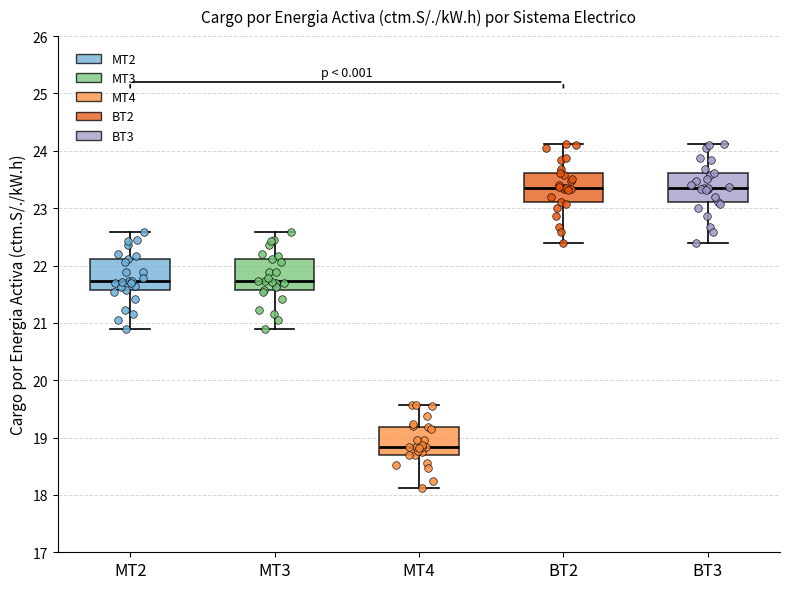

Where does the median line of the box for MT2 sit on the y-axis? The values are not printed on the chart, so give them approximately, as read against the axis.

21.7